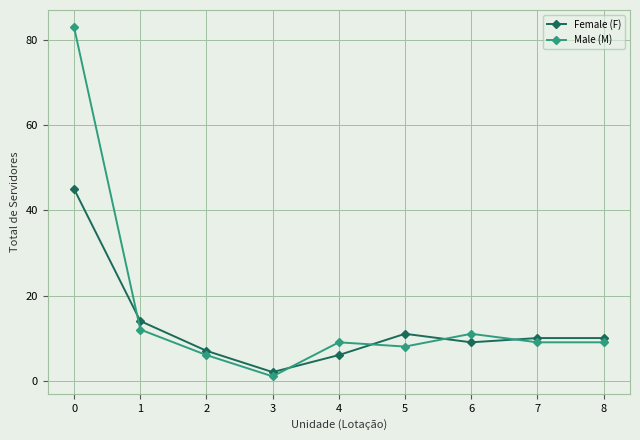

What is the sum of all Male (M) values?

148